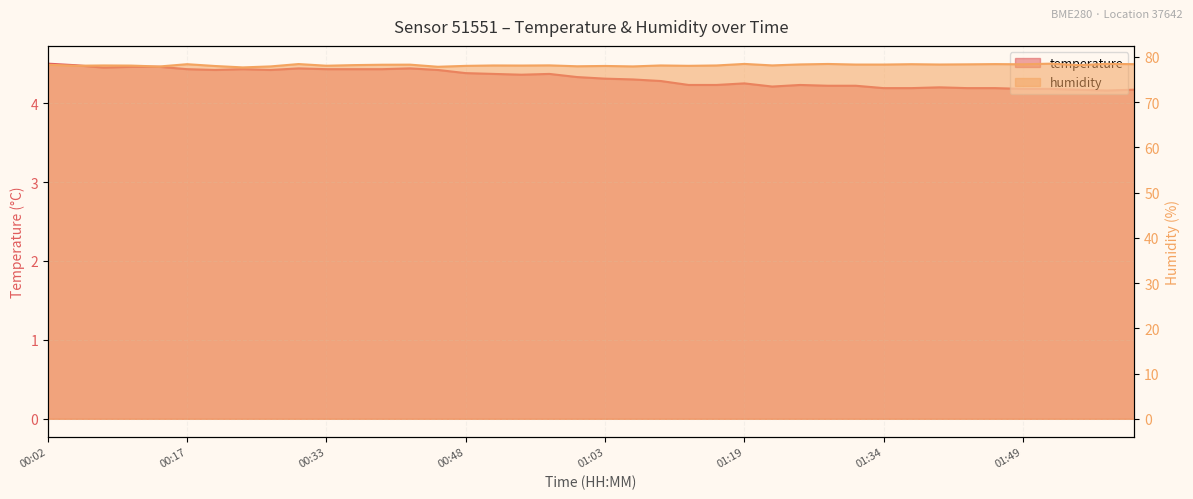

What is the label of the 13th point from the right?

01:25